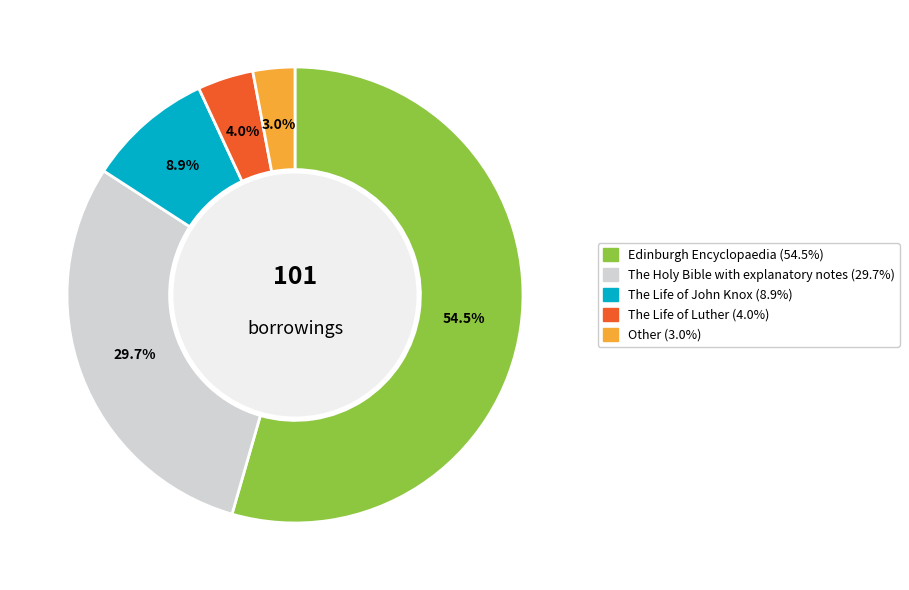

To the nearest percent, what is the combined percentage of The Life of Luther and Other?

7%